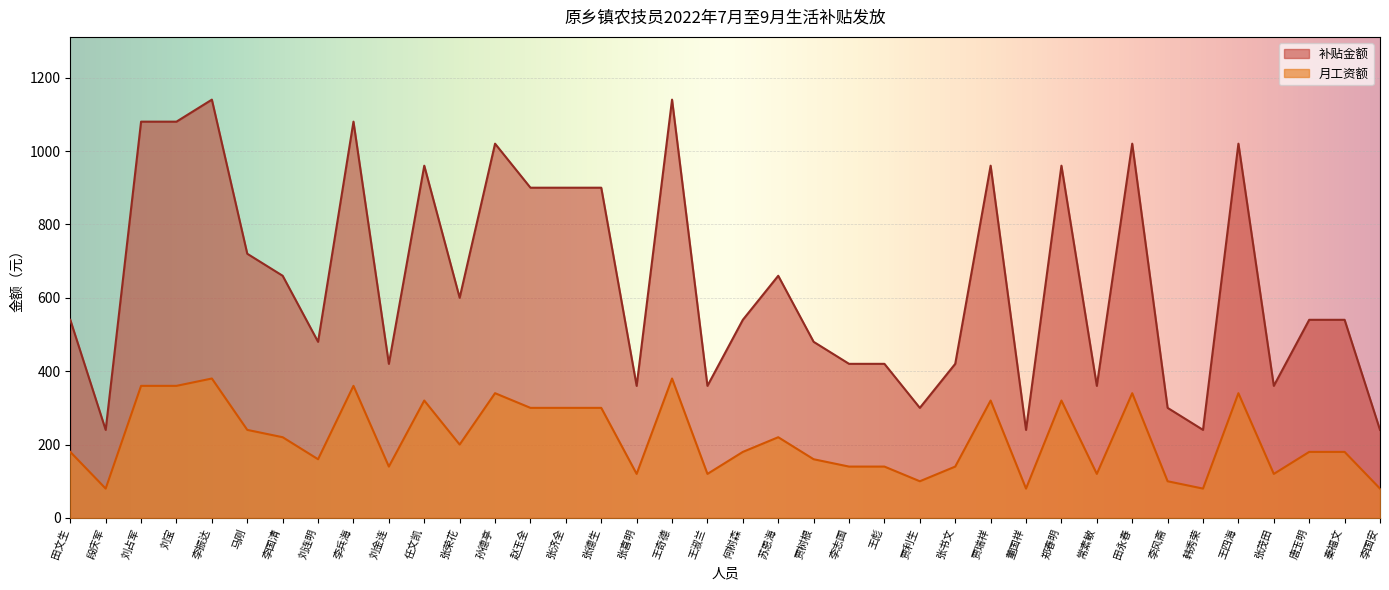

What is the label of the 25th point from the right?

赵玉全